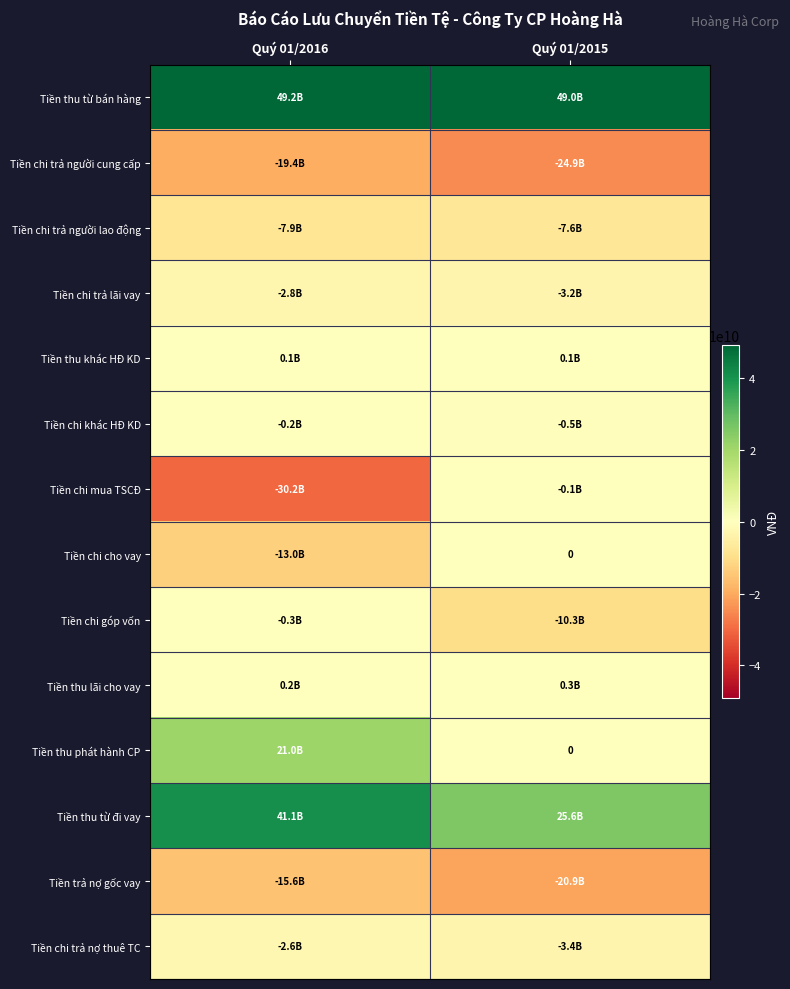

The Tiền chi trả người cung cấp series shows -24894942952 at Quý 01/2015. True or false?

True